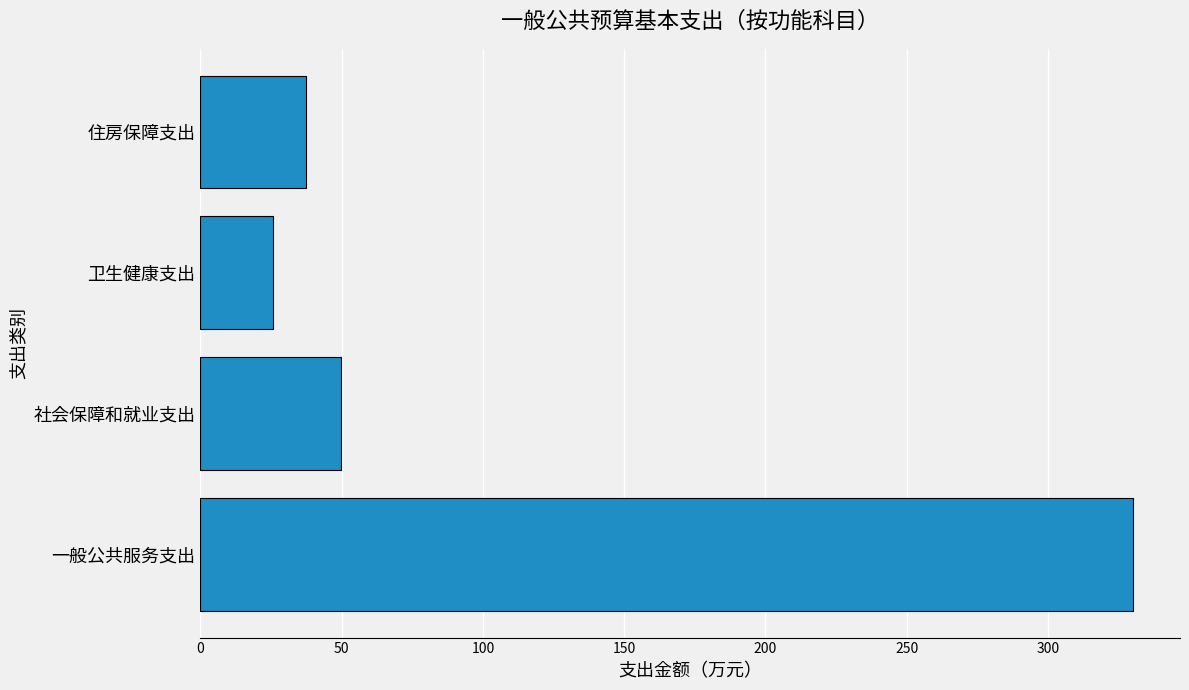

What is the difference between the maximum and minimum values?

304.5